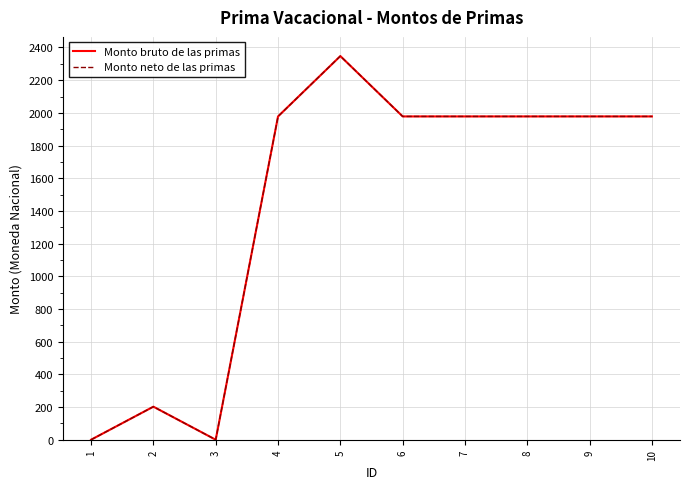

Does the chart display data point markers on the line(s)?

No